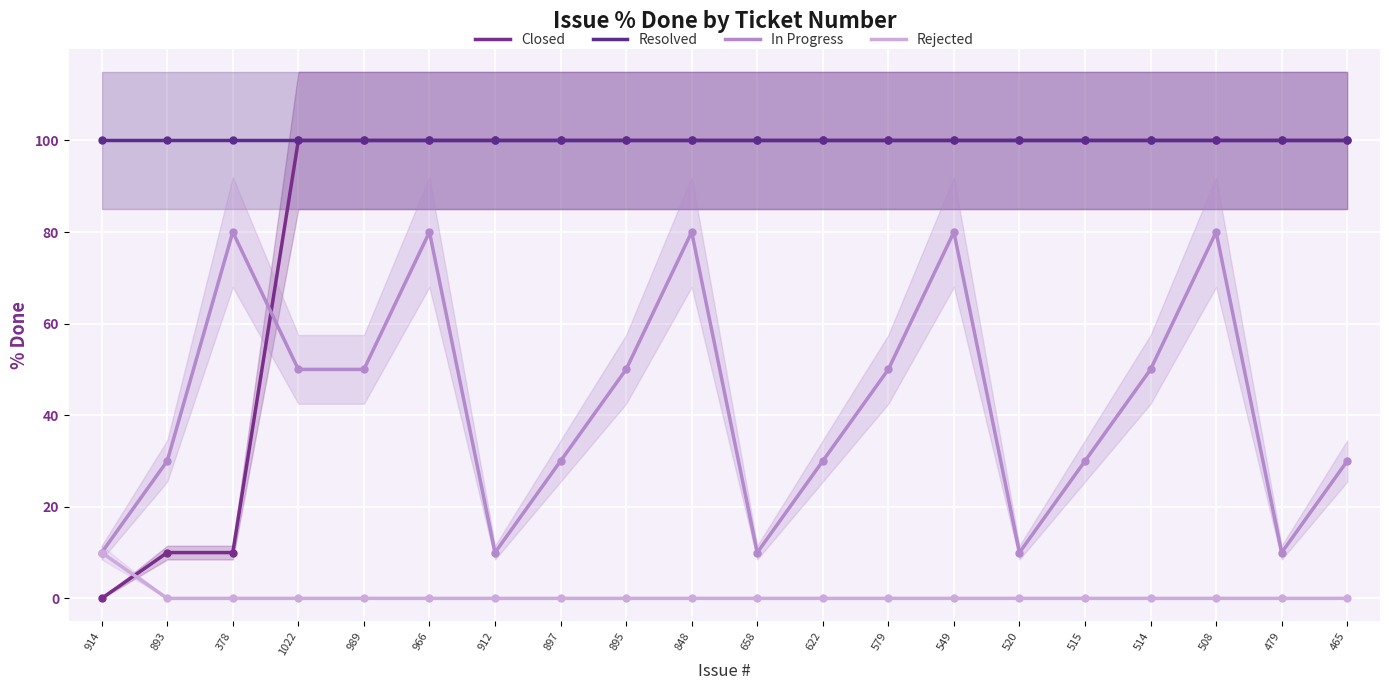

How many interior local valleys does the In Progress series have?

4